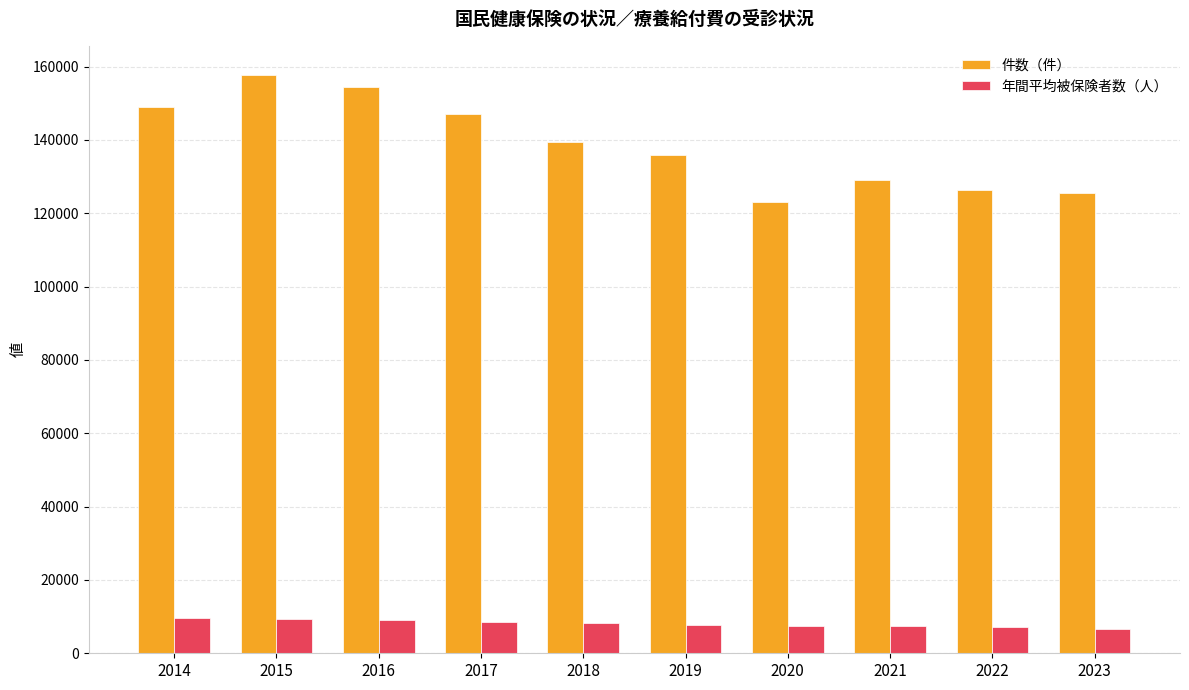

Which series has the largest range (max minus min)?

件数（件）